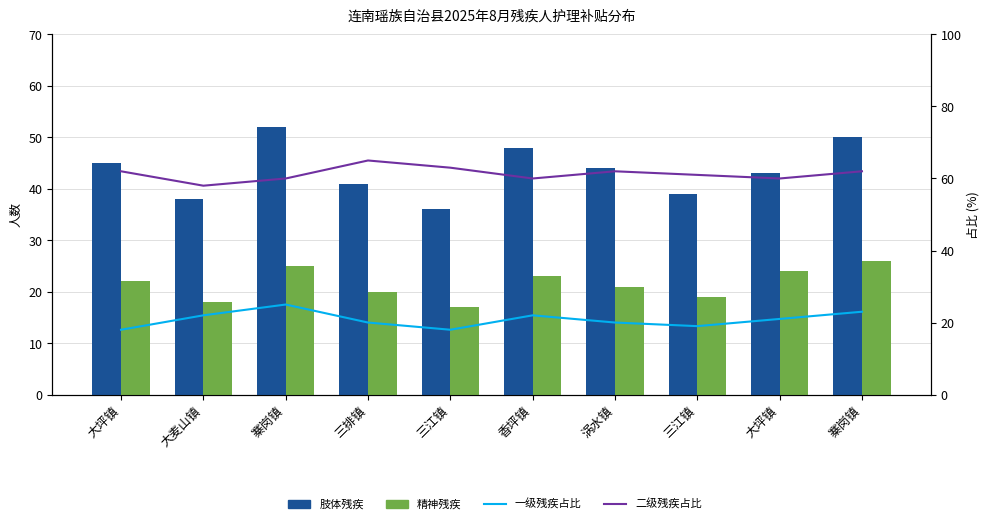

What is the spread (max minus min) of values at 涡水镇?

42